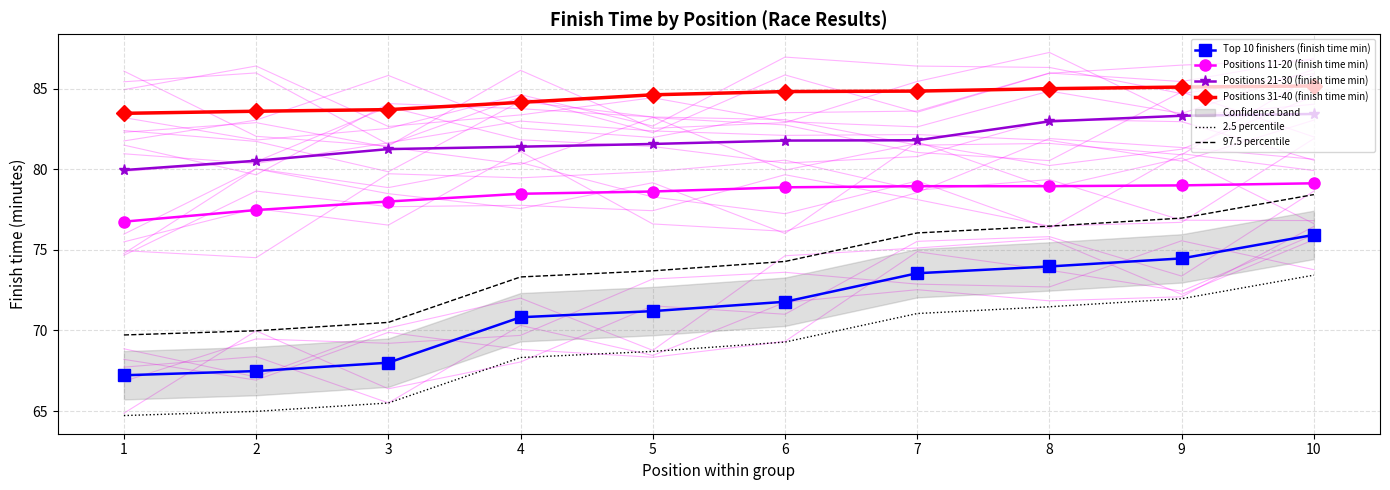

At which label does Top 10 finishers (finish time min) reach its peak?

10